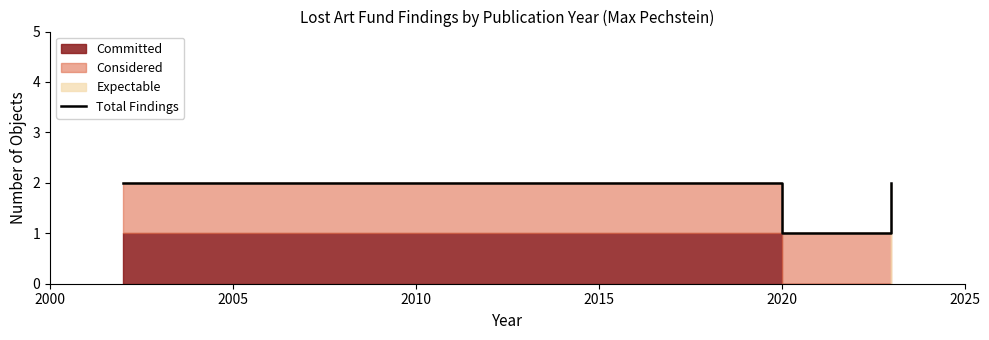

Reading left to right, list all the values displayed in this chart.

2	2	1	2